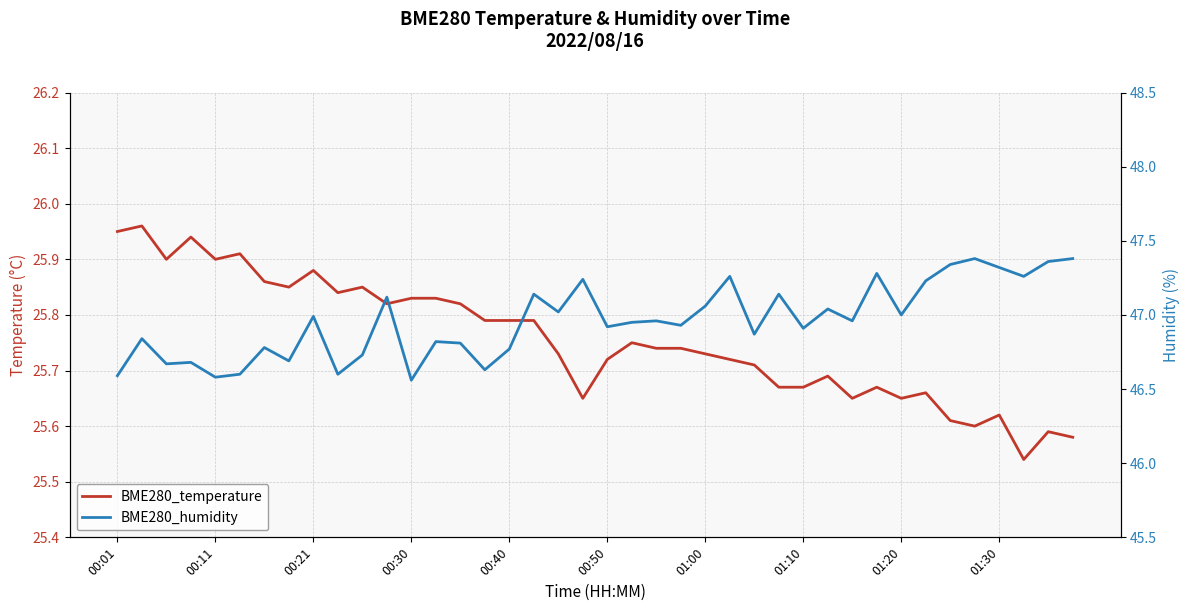

Count the number of categories in the chart.

40